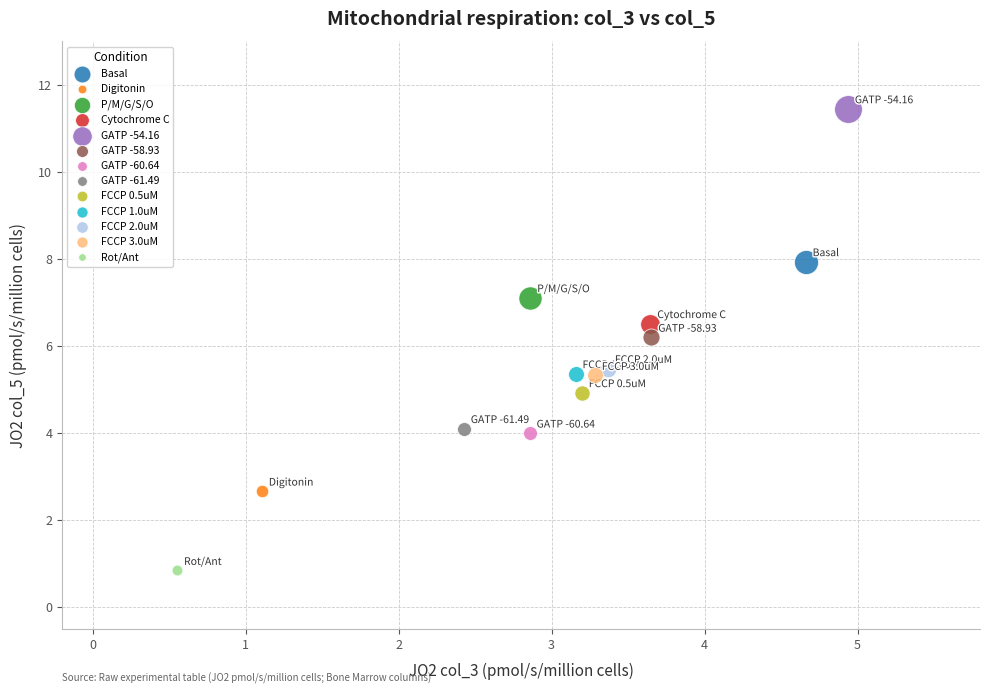

What are all the series names shown in the legend?

Basal, Digitonin, P/M/G/S/O, Cytochrome C, GATP -54.16, GATP -58.93, GATP -60.64, GATP -61.49, FCCP 0.5uM, FCCP 1.0uM, FCCP 2.0uM, FCCP 3.0uM, Rot/Ant